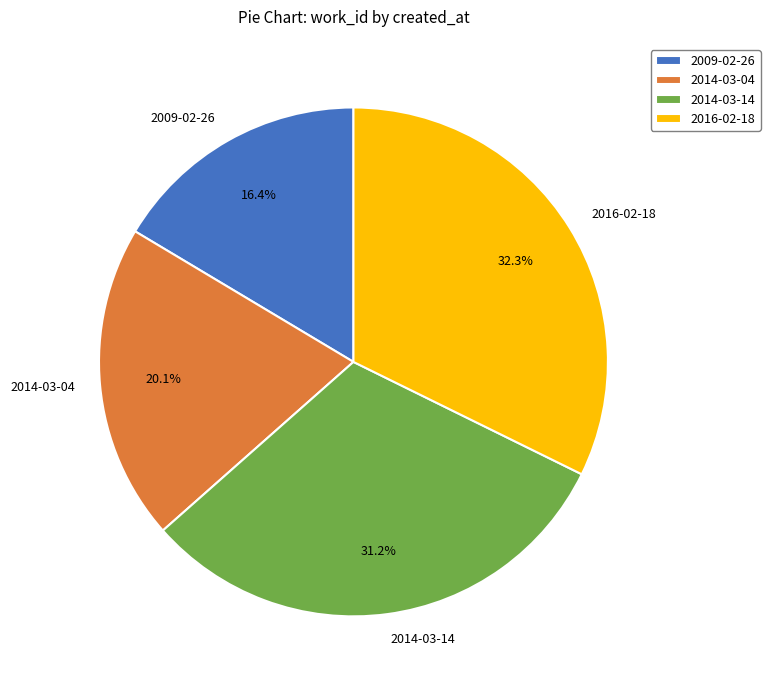

Count the number of slices in the pie.

4